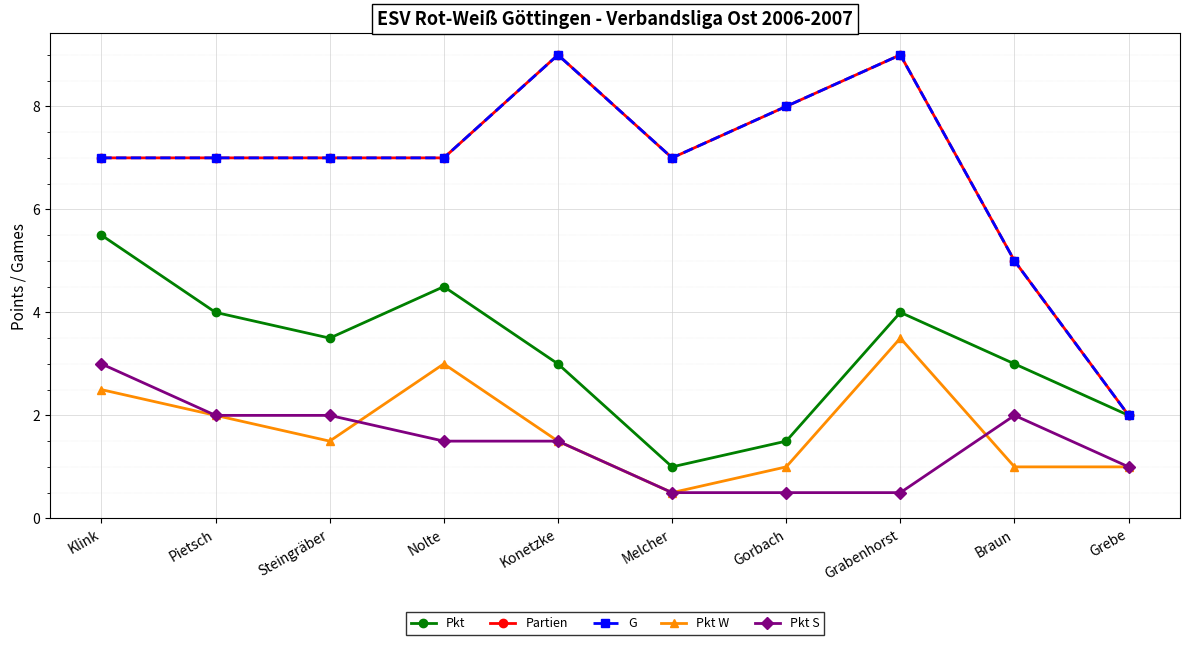

At Nolte, list the series in order from largest to smallest.

Partien, G, Pkt, Pkt W, Pkt S